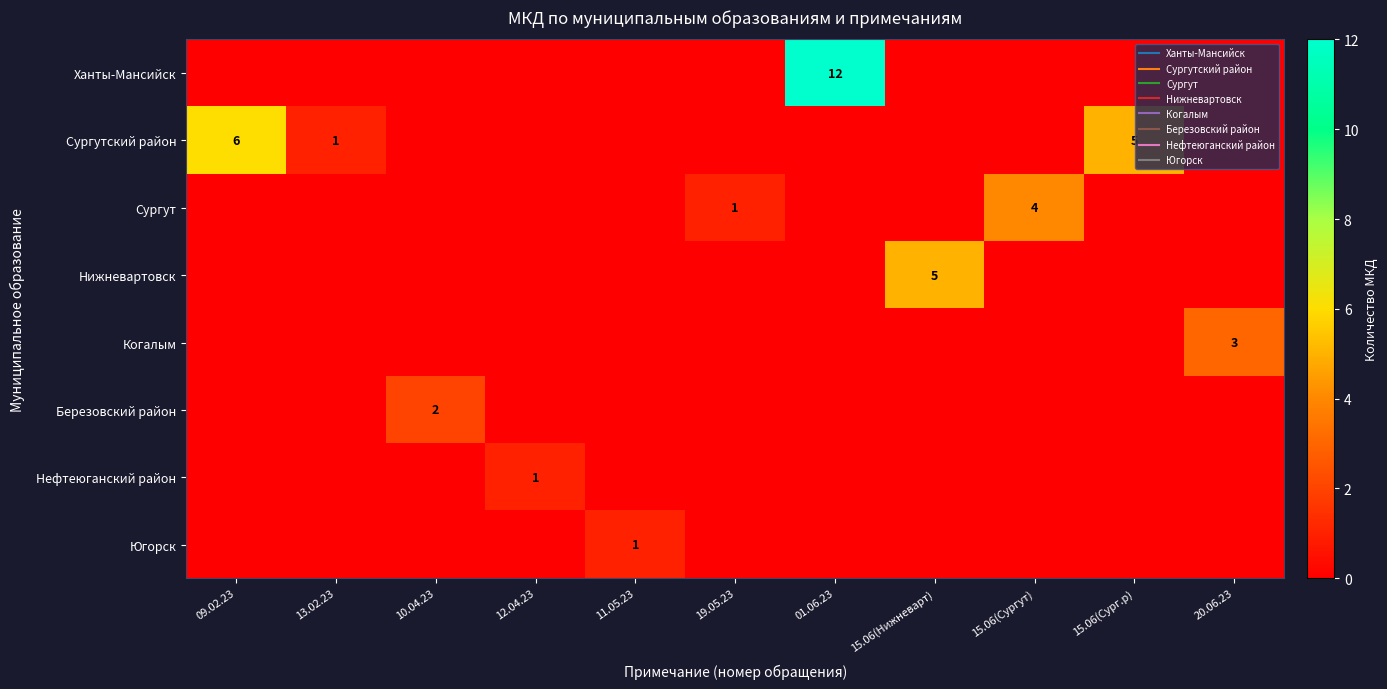

The value of Сургут at 15.06(Сургут) is 6. True or false?

False